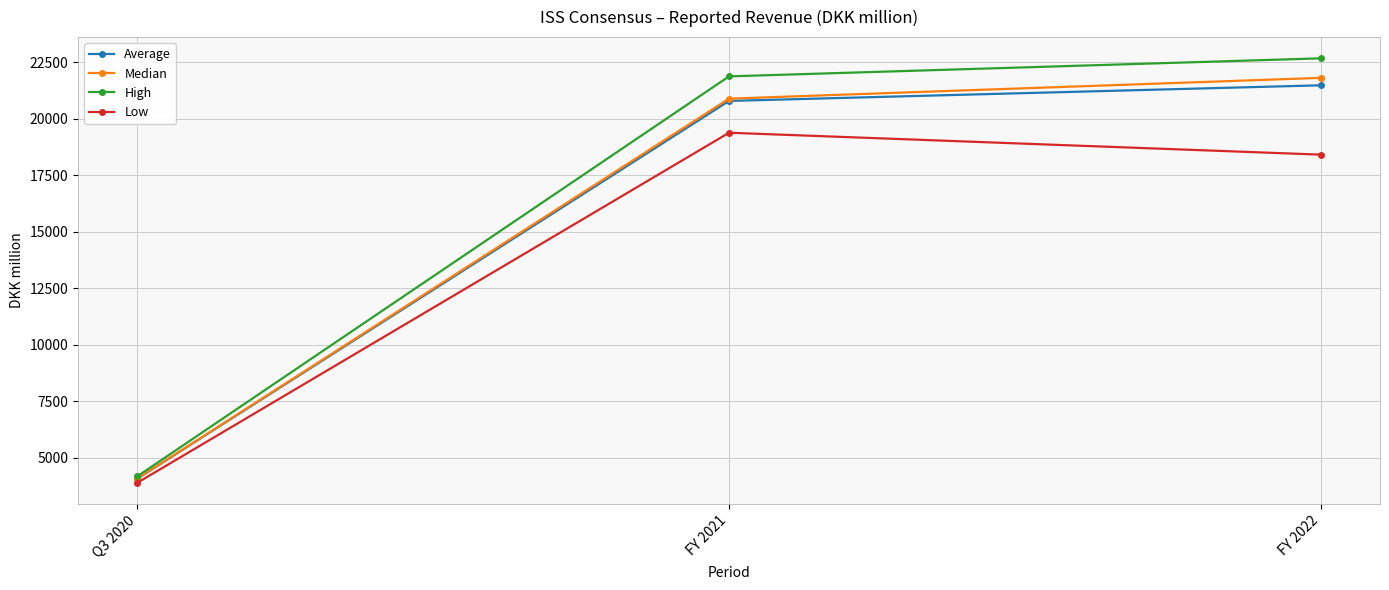

The High series shows 5604.0 at Q3 2020. True or false?

False